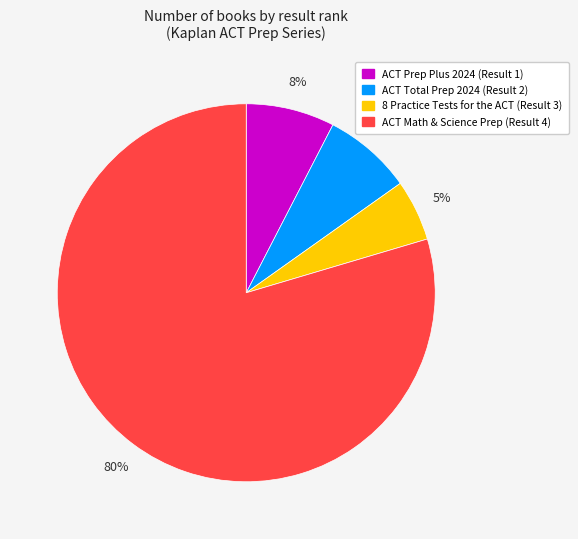

The 8 Practice Tests for the ACT (Result 3) slice represents 1% of the pie. True or false?

False